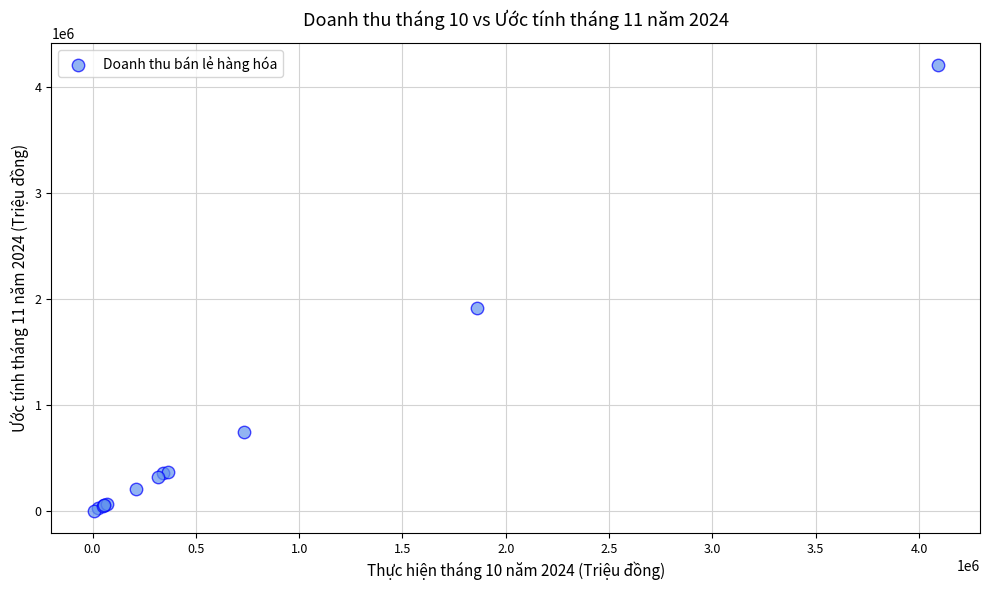

What Y value in the scatter plot is closest to 2102319?

1910169.0